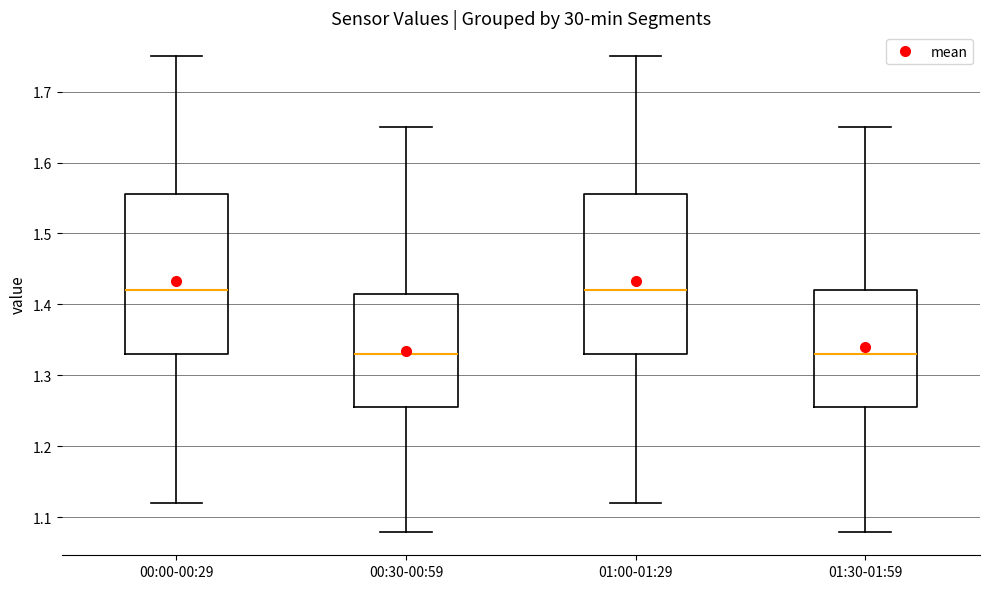

Reading left to right, read every box against the y-axis: the position of its median line, the range the box covers, and the ends of its whiskers. The values are not printed on the chart, so give them approximately, as read against the axis.

00:00-00:29: median 1.42, box 1.33 to 1.56, whiskers 1.12 to 1.75
00:30-00:59: median 1.33, box 1.26 to 1.42, whiskers 1.08 to 1.65
01:00-01:29: median 1.42, box 1.33 to 1.56, whiskers 1.12 to 1.75
01:30-01:59: median 1.33, box 1.26 to 1.42, whiskers 1.08 to 1.65